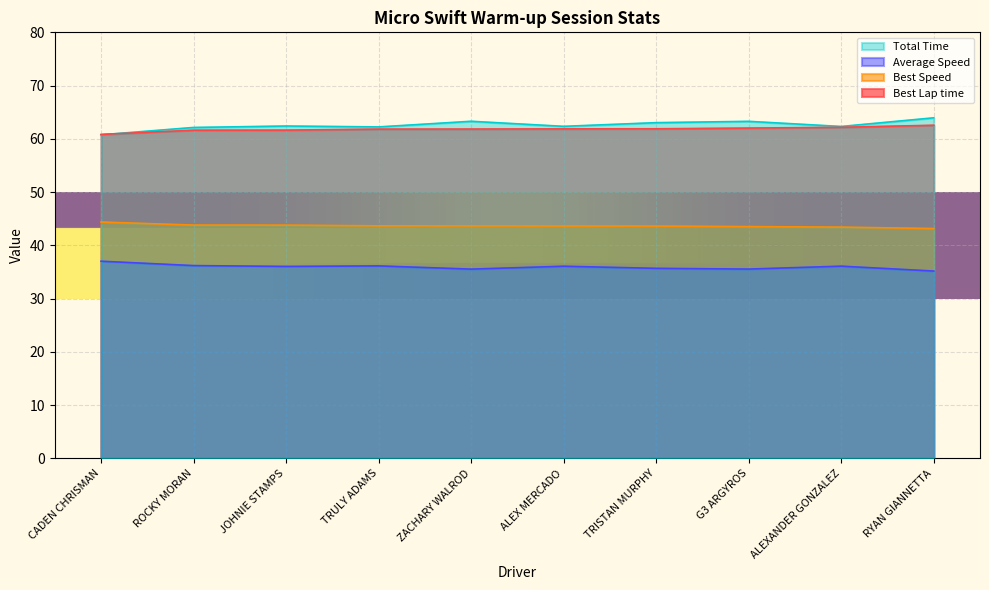

What position from the right is ALEXANDER GONZALEZ?

2